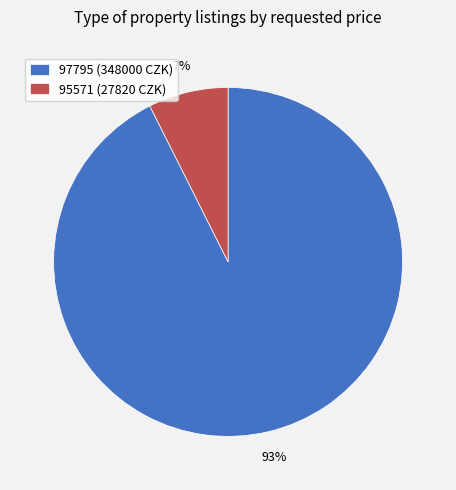

Which has a higher value, 97795 (348000 CZK) or 95571 (27820 CZK)?

97795 (348000 CZK)